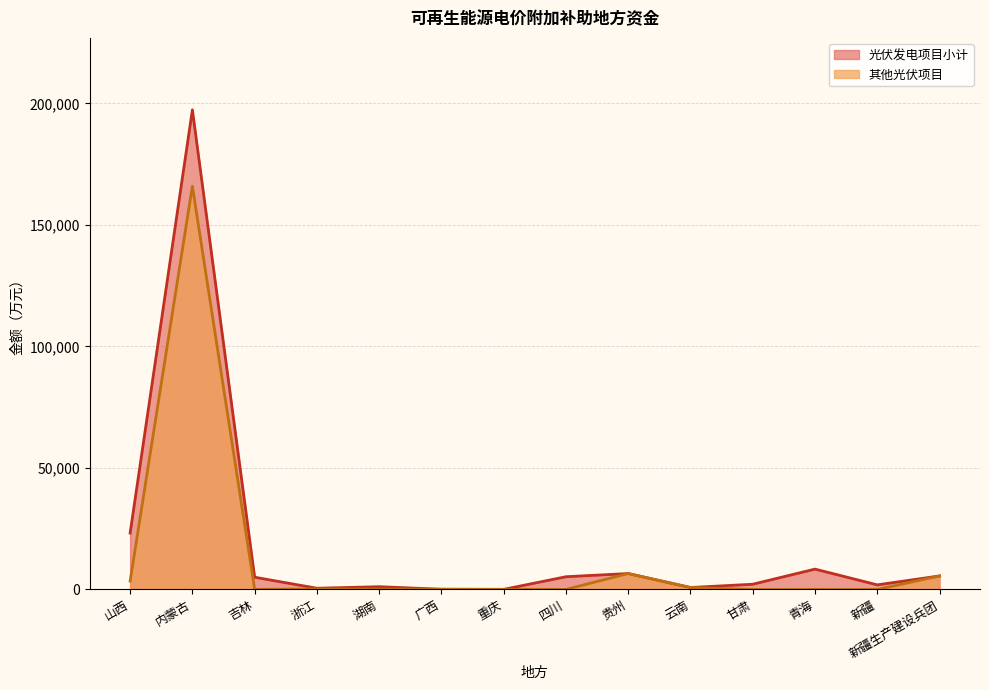

What is the difference between the 其他光伏项目 values at 青海 and 云南?

809